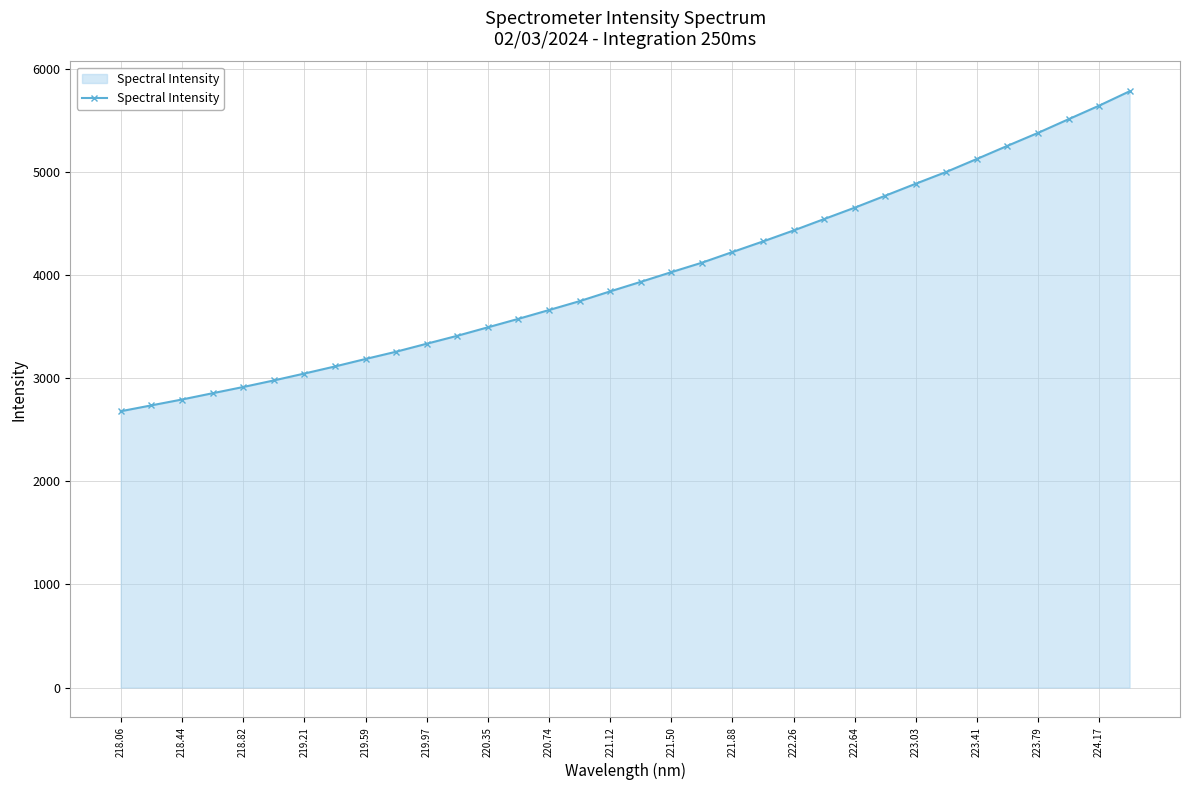

Reading left to right, list all the values displayed in this chart.

2679.5	2736.4	2793.2	2854.1	2914.4	2978.1	3045.0	3113.8	3186.2	3256.8	3334.2	3411.2	3493.3	3575.8	3660.9	3747.1	3842.1	3934.2	4028.3	4120.0	4223.5	4326.3	4432.4	4543.3	4653.6	4769.5	4886.1	5000.5	5126.0	5253.3	5378.5	5511.1	5642.4	5782.1